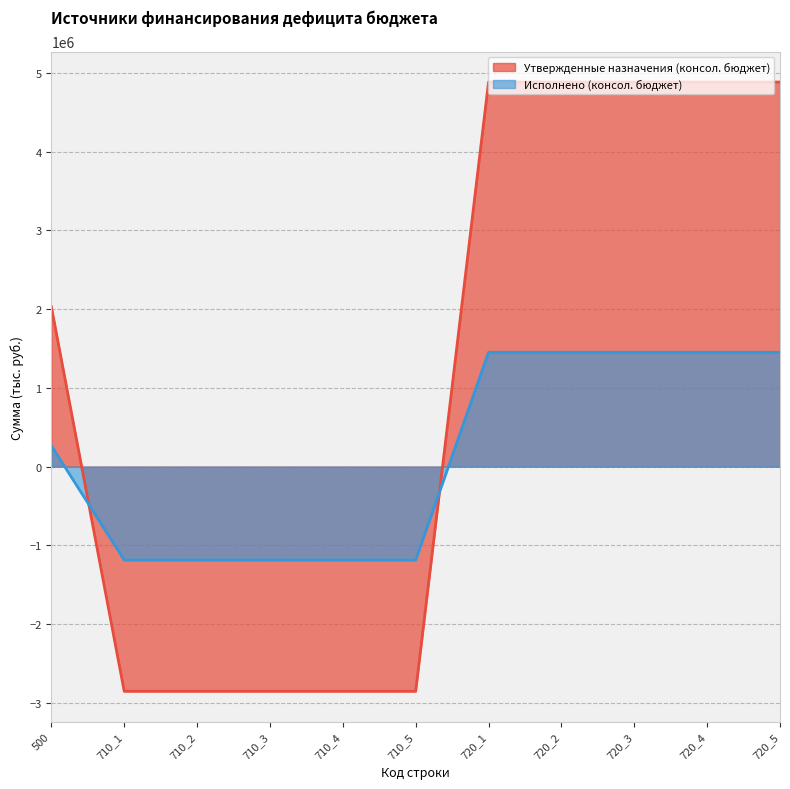

Which series has the largest total across all categories?

Утвержденные назначения (консол. бюджет)